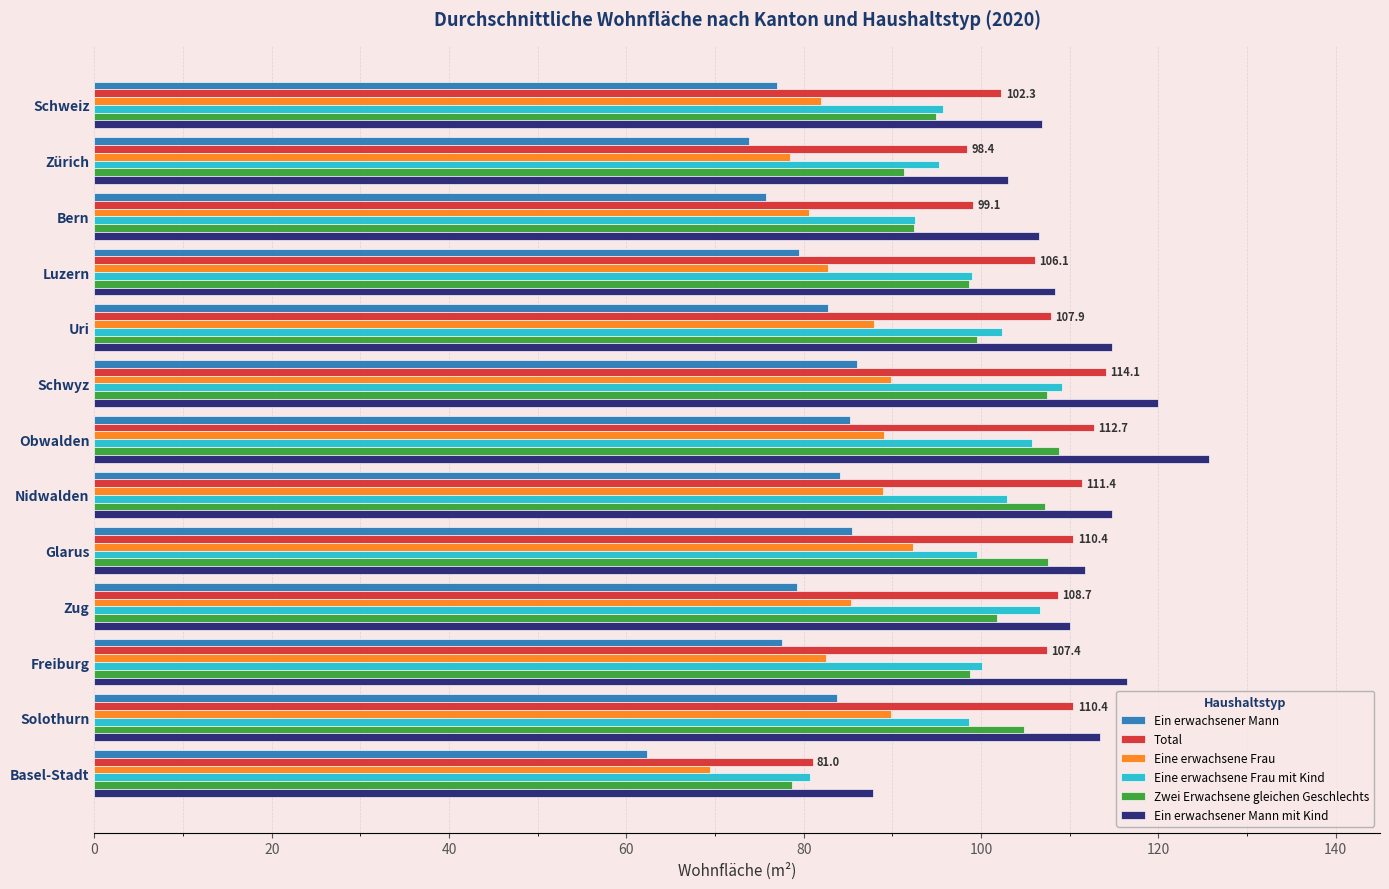

Which category has the lowest value in the Total series?

Basel-Stadt